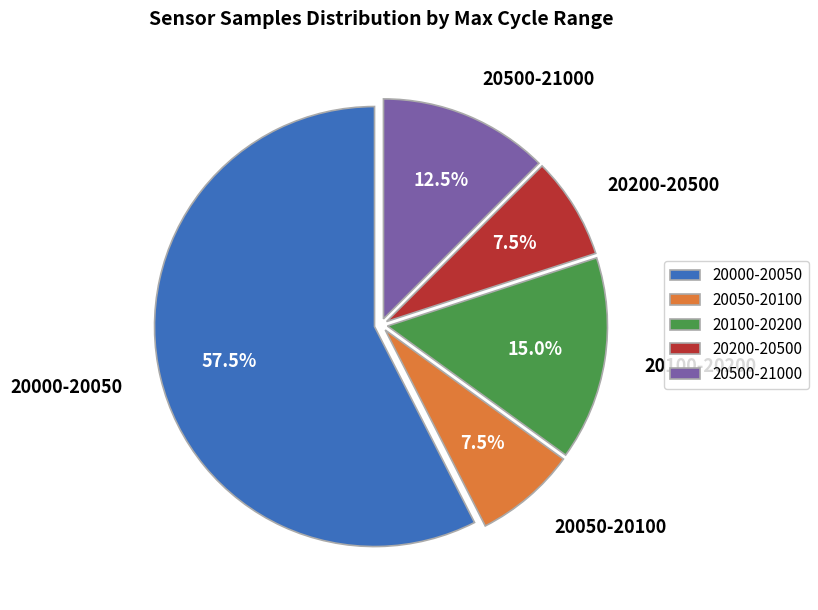

Which has a higher value, 20500-21000 or 20050-20100?

20500-21000